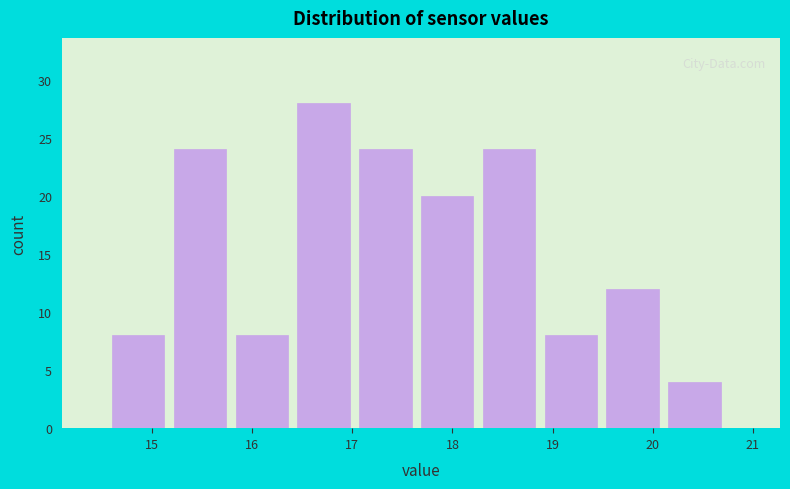

What is the height of the bar covering 17.7 to 18.3 on the x-axis? Neither the bar edges nor the heights are printed on the chart, so give them approximately, as read against the axes.

20